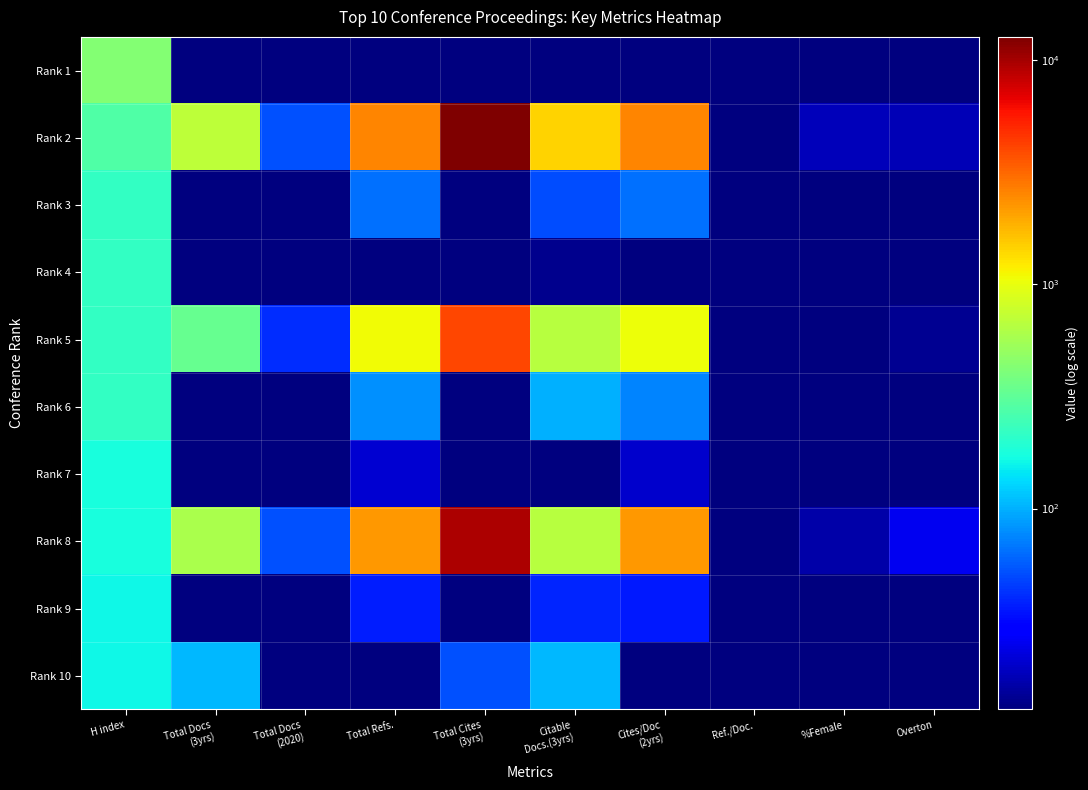

List the series in order of their peak value, lowest first.

Rank 9, Rank 10, Rank 7, Rank 6, Rank 3, Rank 4, Rank 1, Rank 5, Rank 8, Rank 2